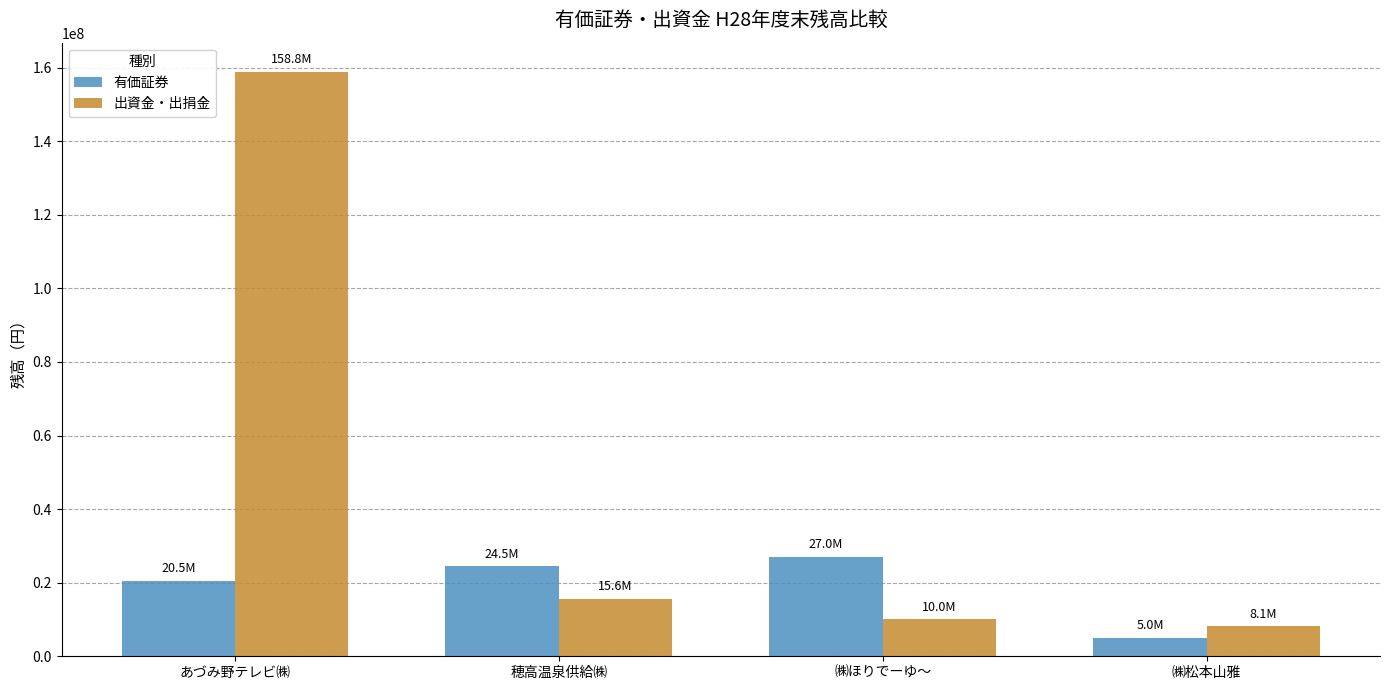

How many values in the 有価証券 series are below 24500000?

2